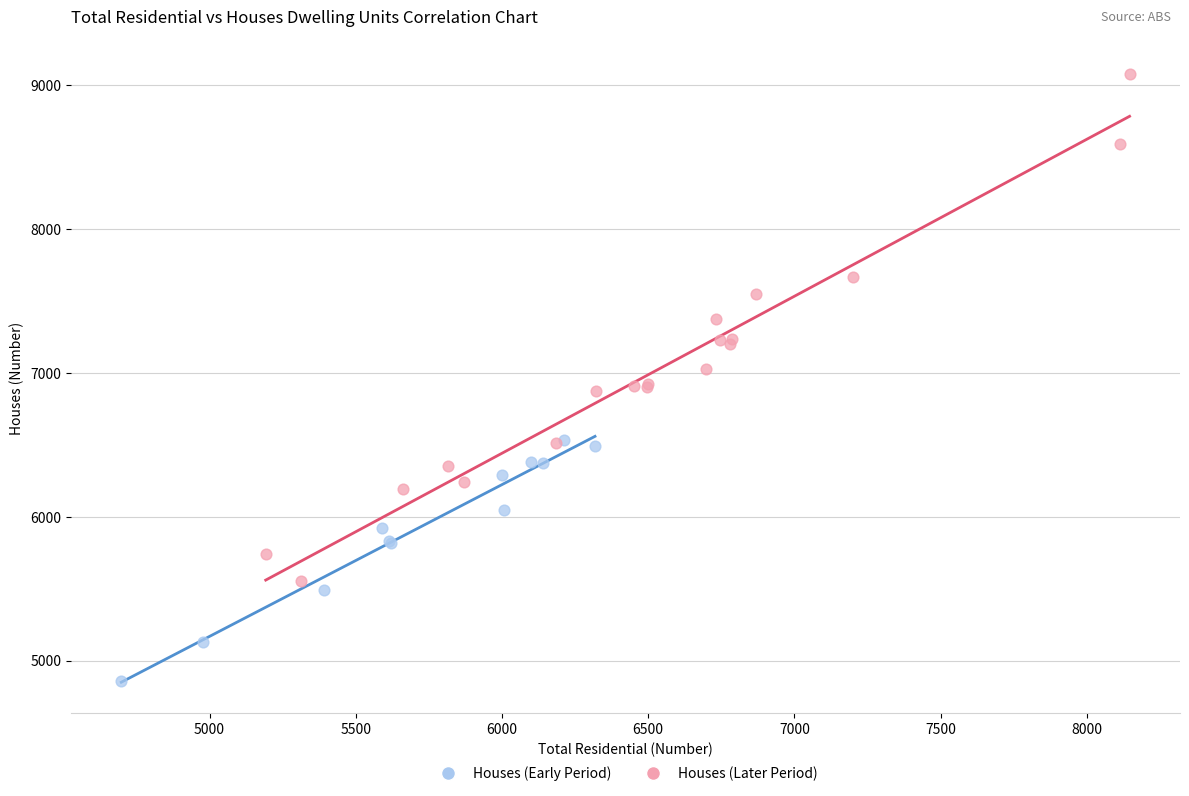

Which series has the widest spread of Y values?

Houses (Later Period)